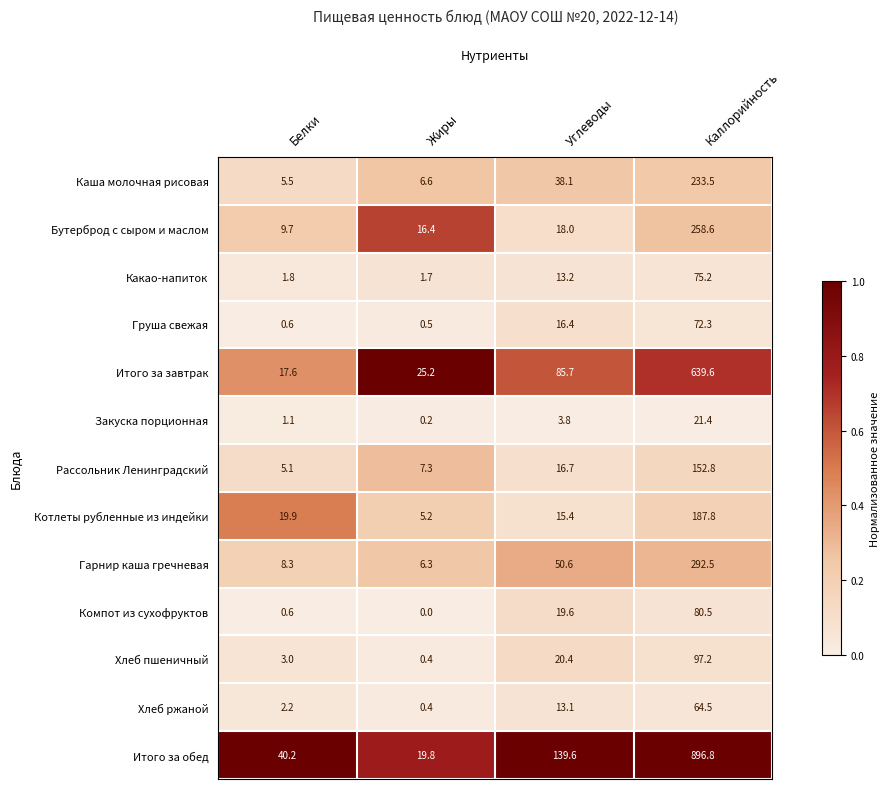

Between Жиры and Каллорийность, which series saw the biggest shift?

Итого за обед